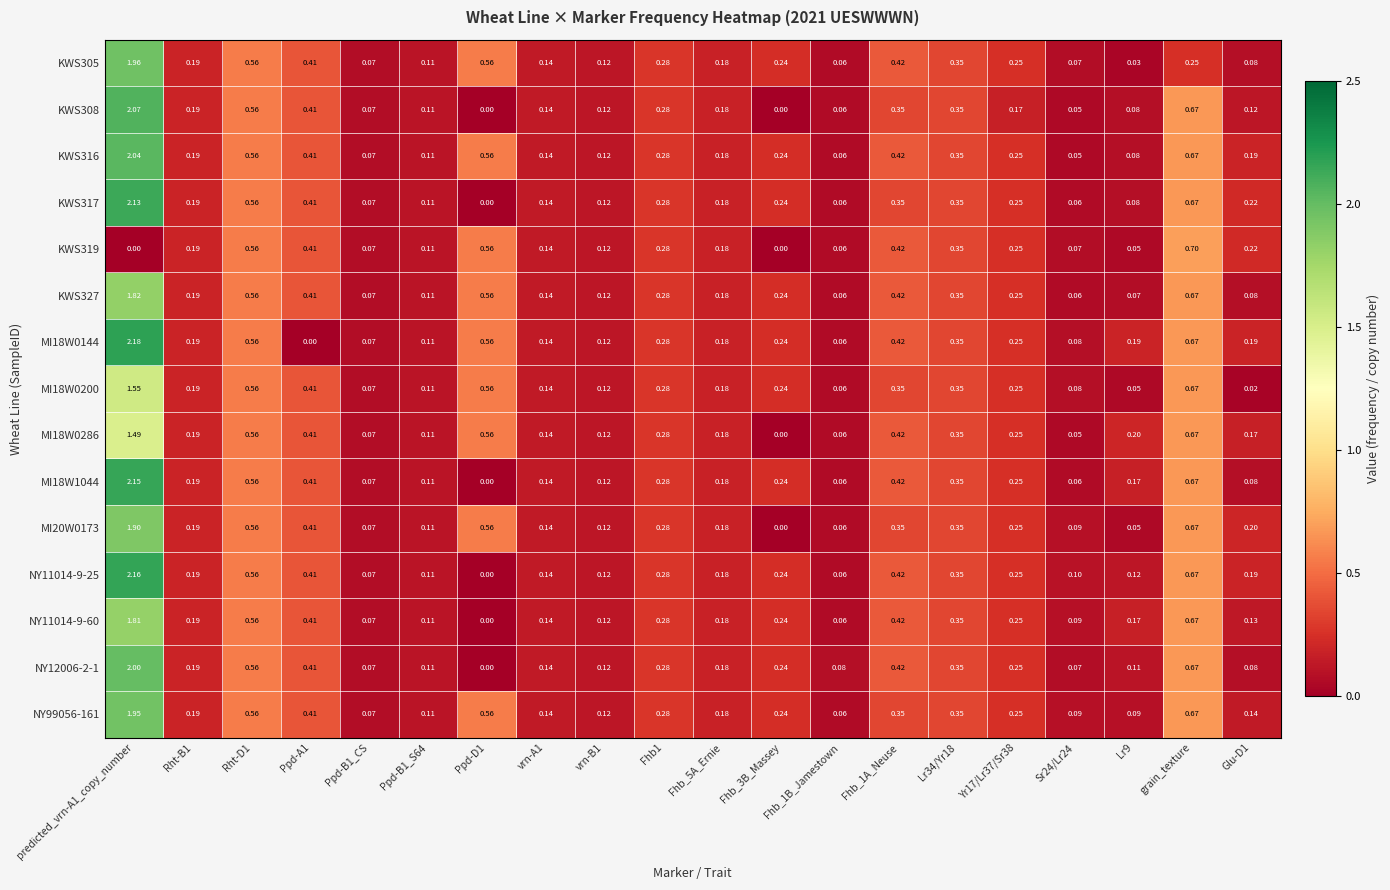

Is the value of KWS317 at Fhb_1A_Neuse greater than the value of NY11014-9-60 at Fhb_5A_Ernie?

Yes